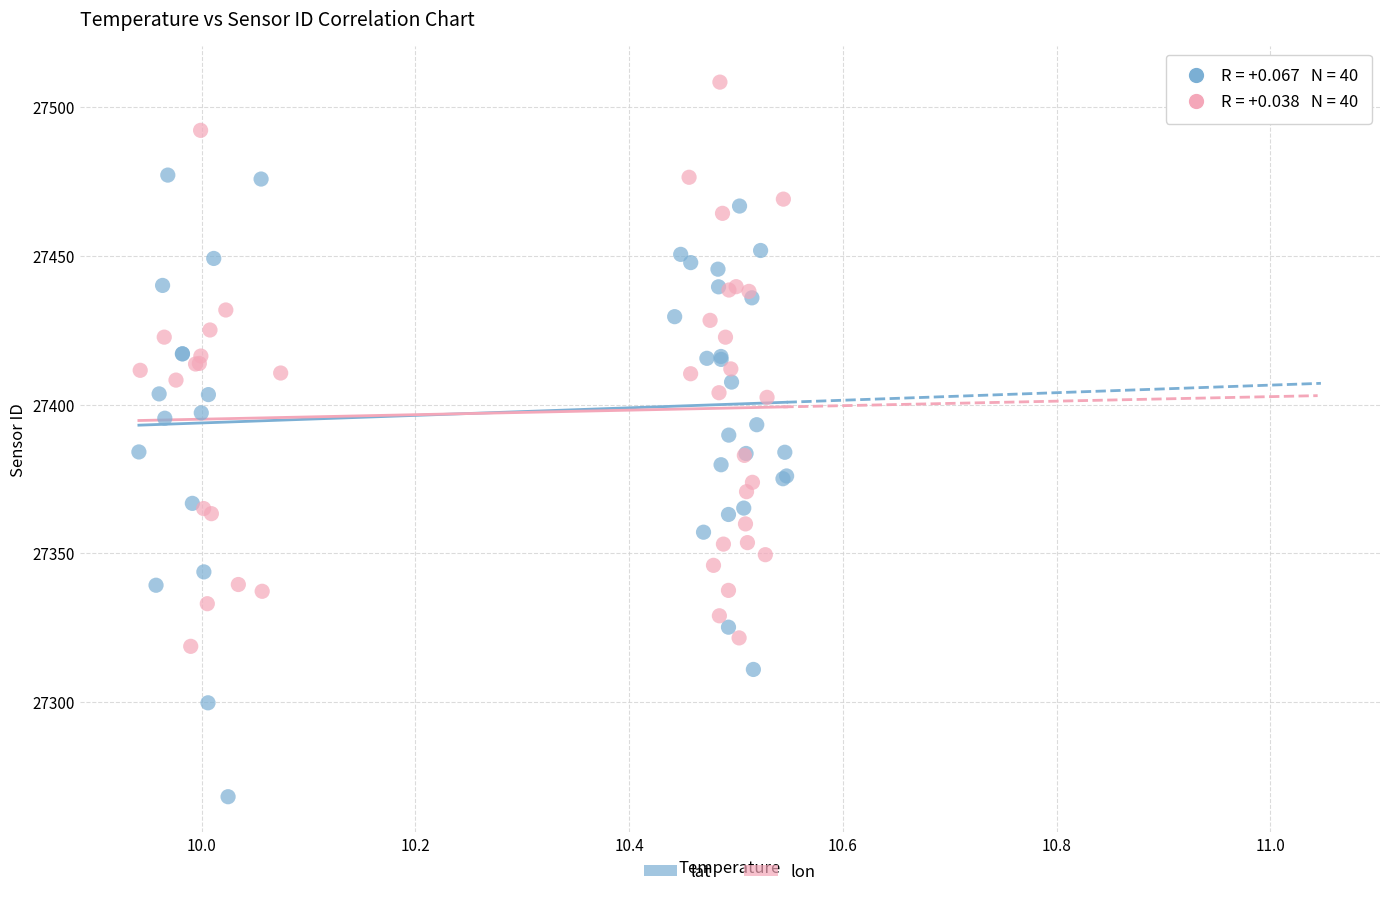

Which series has the widest spread of Y values?

lat